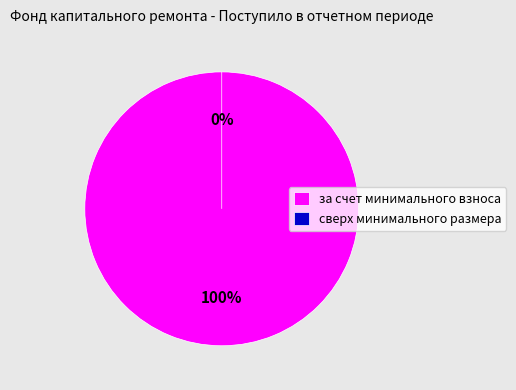

To the nearest percent, what is the difference between the сверх минимального размера and за счет минимального взноса slice percentages?

100%